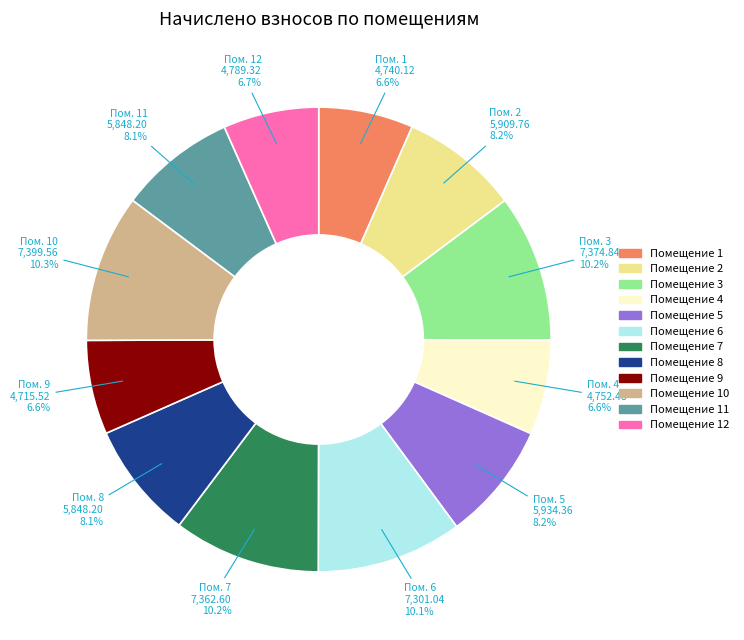

Is there a majority slice in this chart?

No